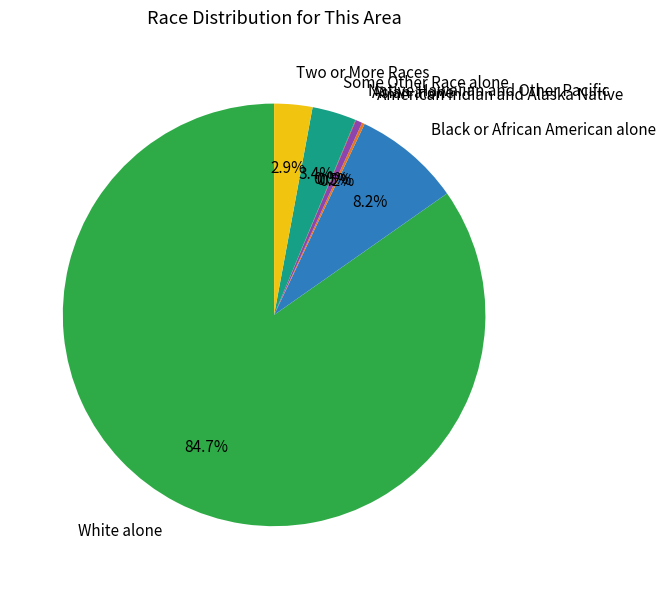

What portion of the pie excludes Some Other Race alone?

96.6%